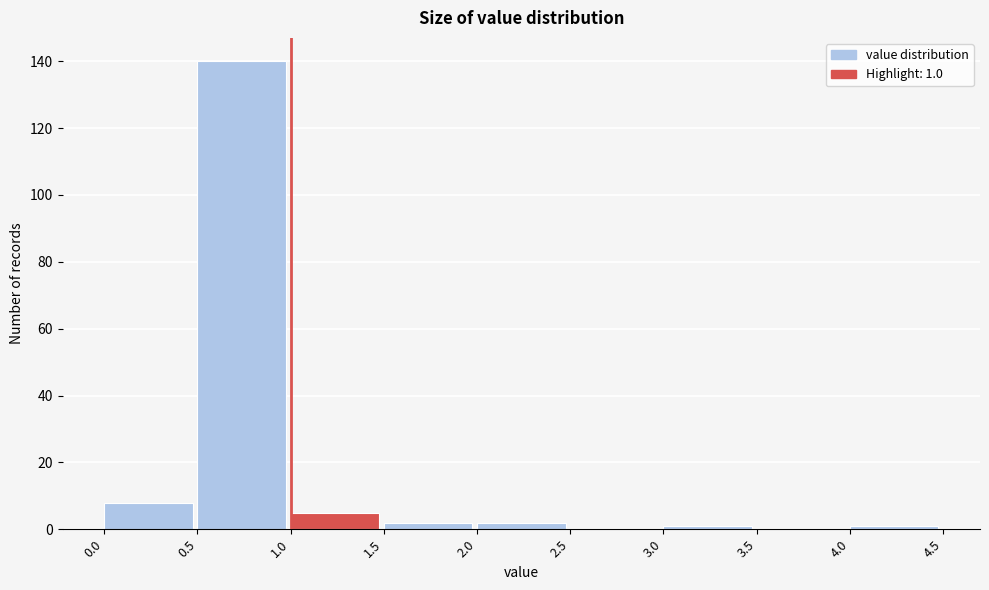

Which range on the x-axis has the tallest bar?

0.5 to 1.0